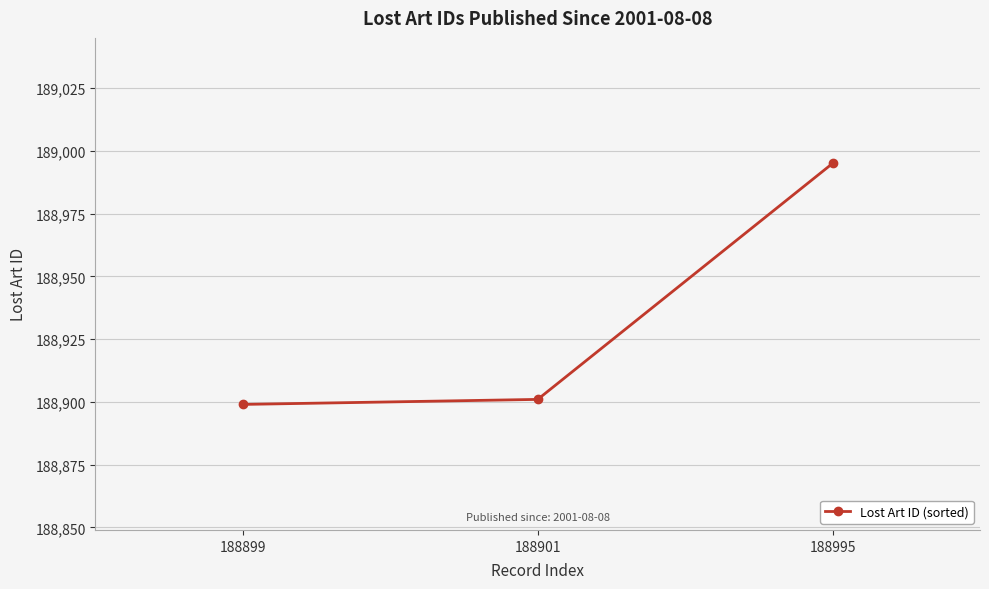

Which category has the highest value across all series?

188995